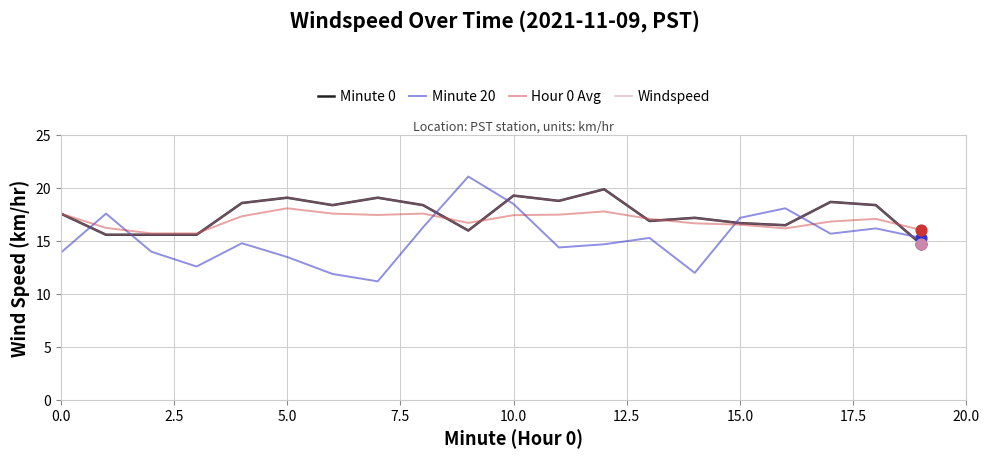

Is this an area chart (filled region under the line)?

No